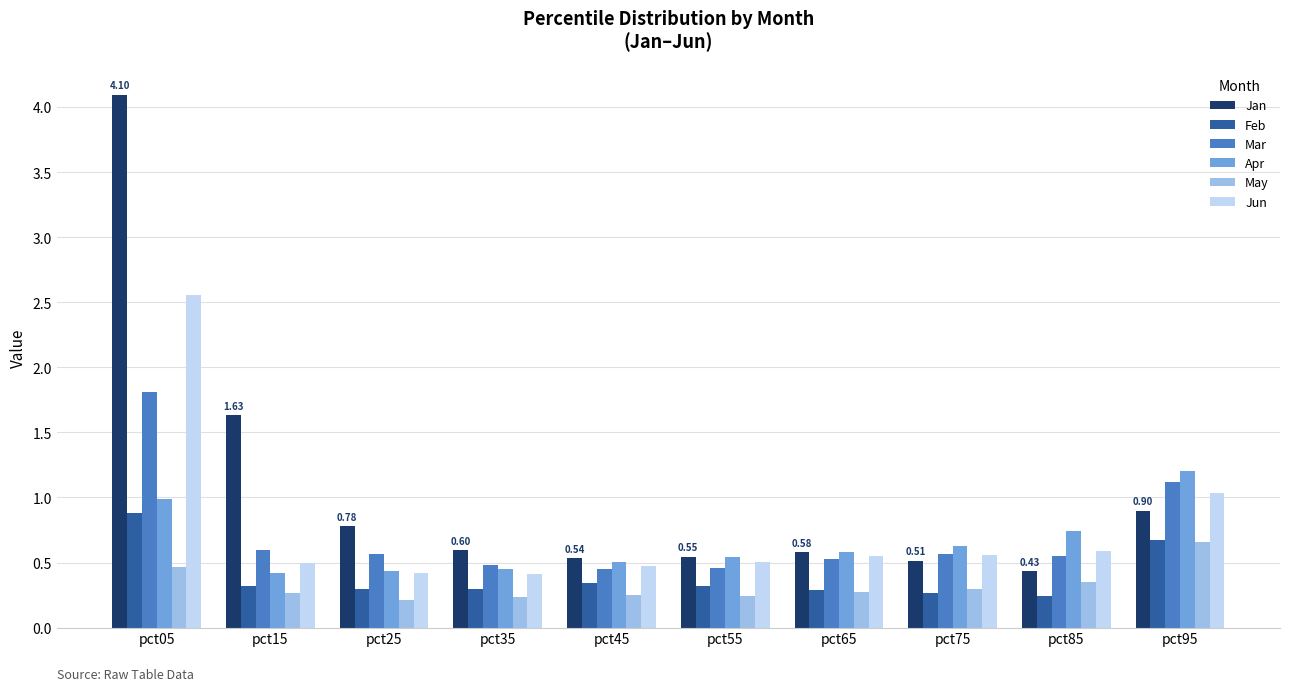

What is the difference between the maximum and minimum values in the Apr series?

0.8